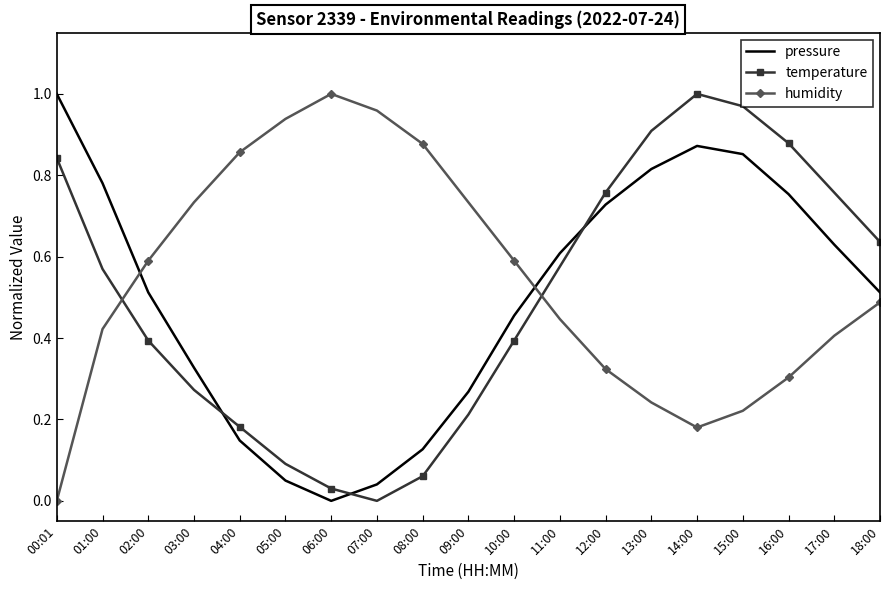

Which series ends up on top after the final intersection of pressure and humidity?

pressure